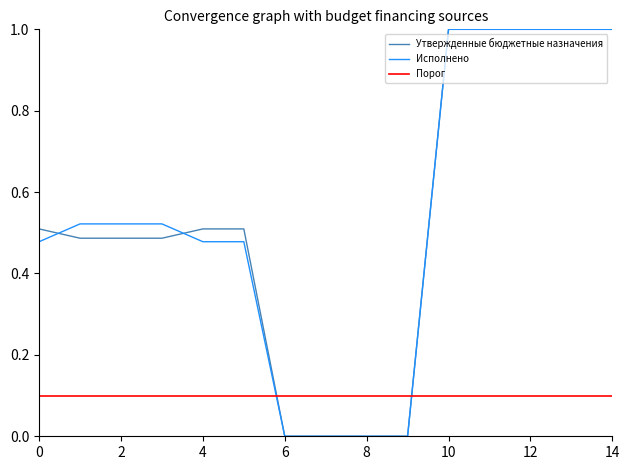

Is it true that Утвержденные бюджетные назначения equals 0.8 at 4?

False